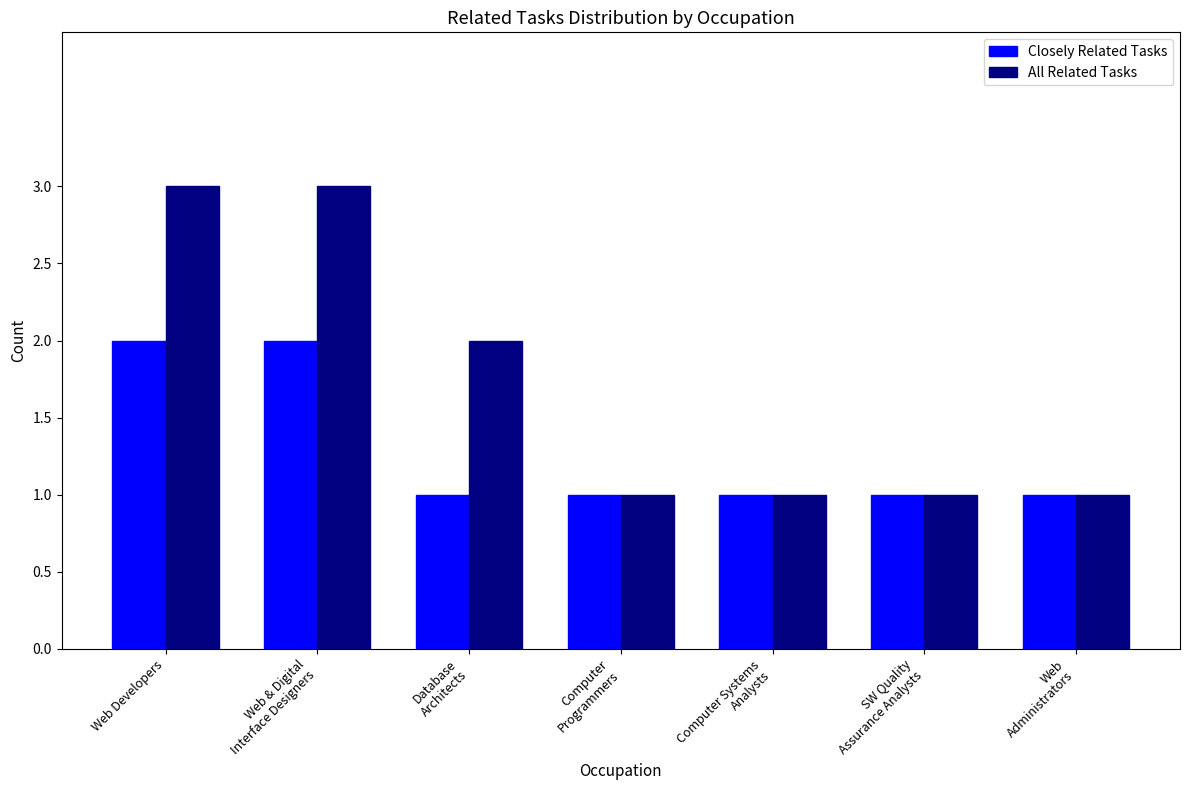

What is the smallest value displayed?

1